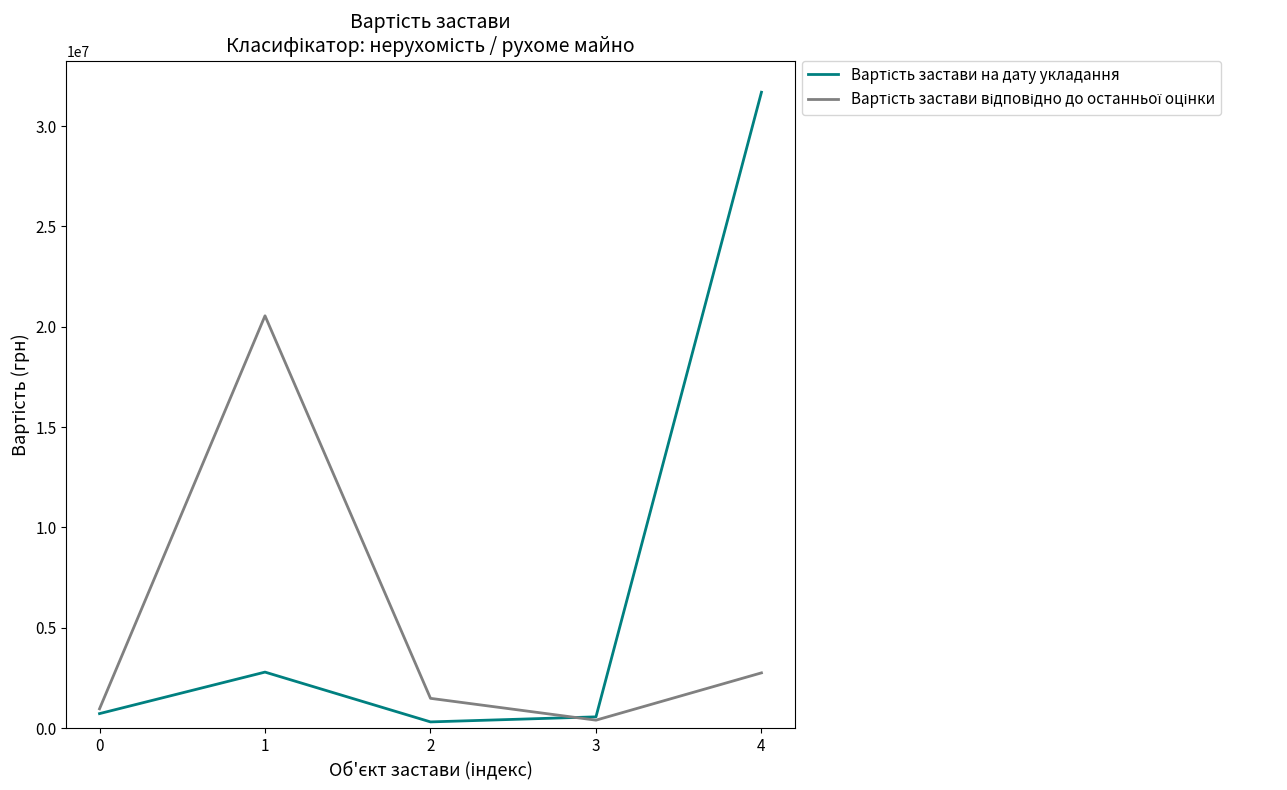

At which category is the sum across all series the highest?

4